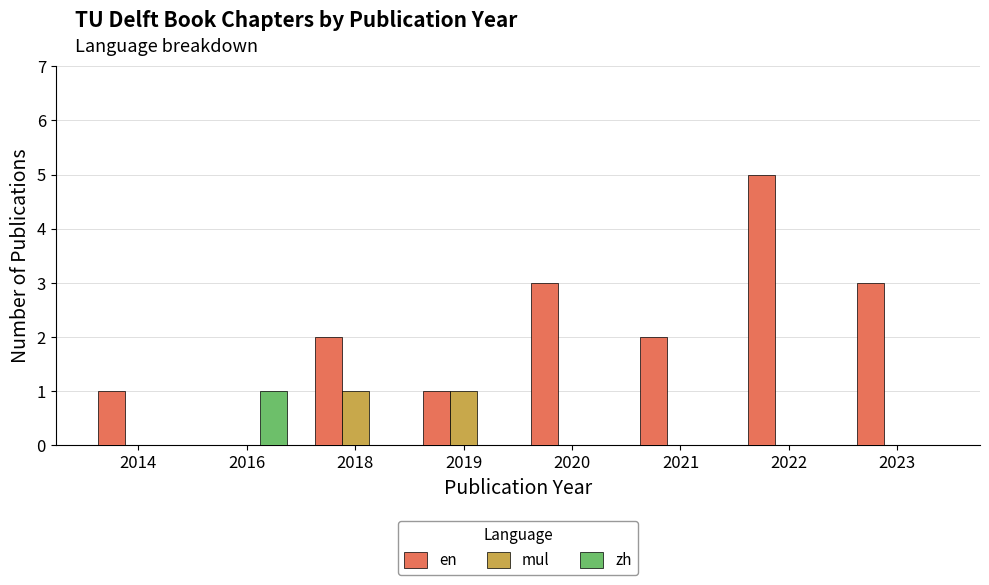

Which series has the largest total across all categories?

en